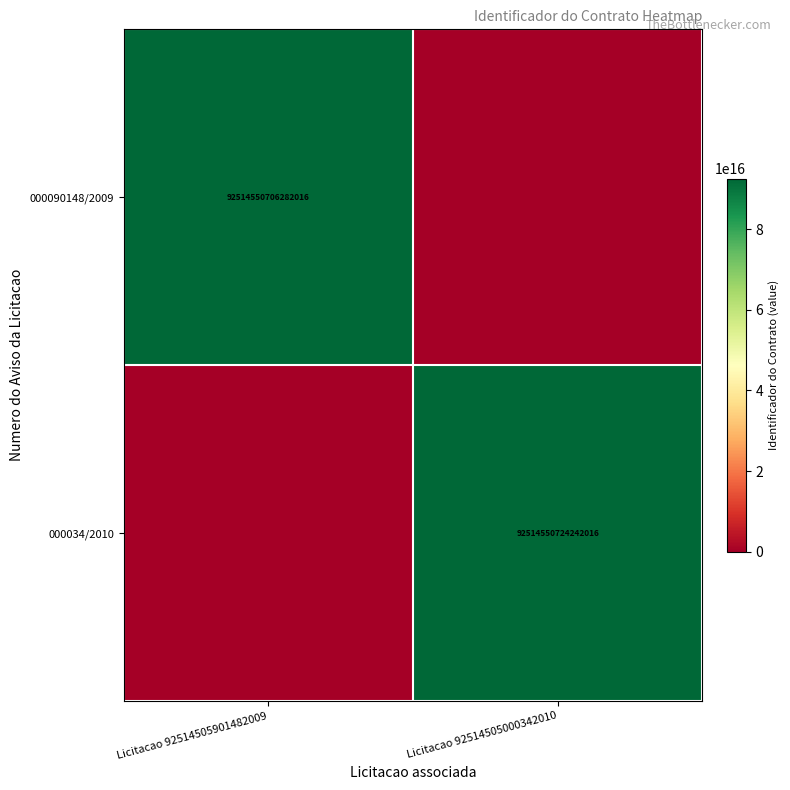

True or false: 000034/2010 has a value of 92514550724242016 at Licitacao 92514505000342010.

True